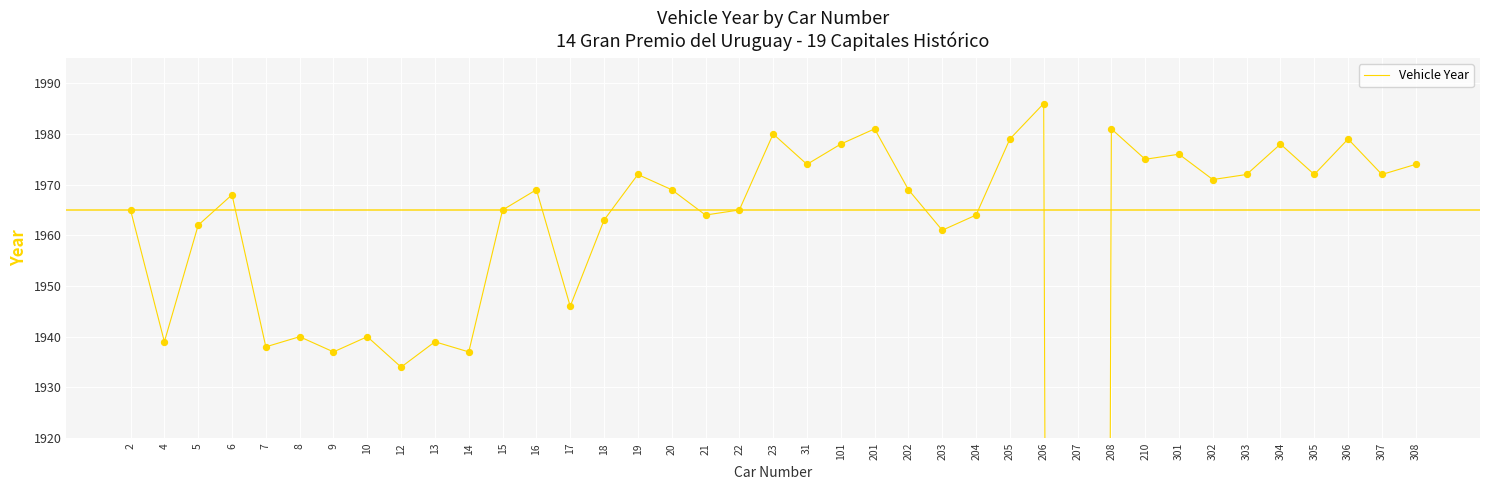

What is the ratio of the value at 16 to the value at 15?

1.0